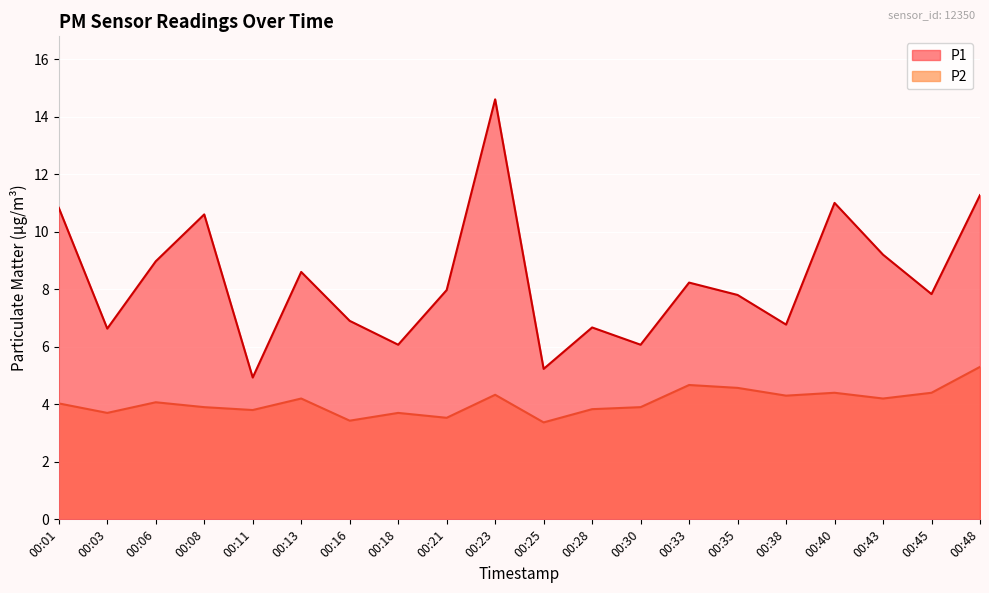

In P2, how many points are lower than both neighbors (excluding endpoints)?

7